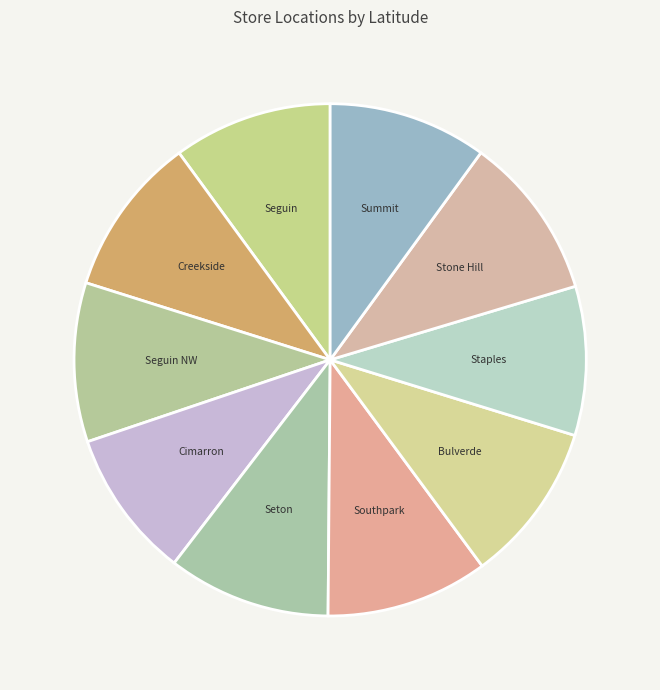

How many slices are in this pie chart?

10